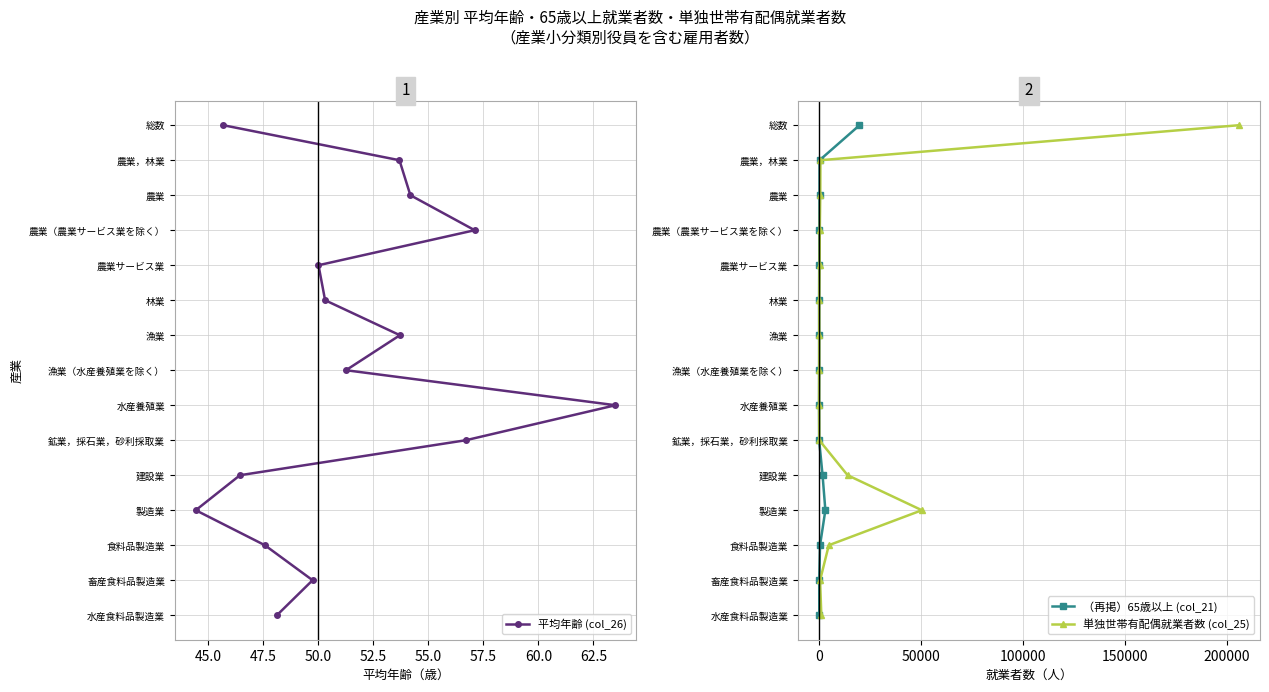

Count the number of data series in this chart.

3